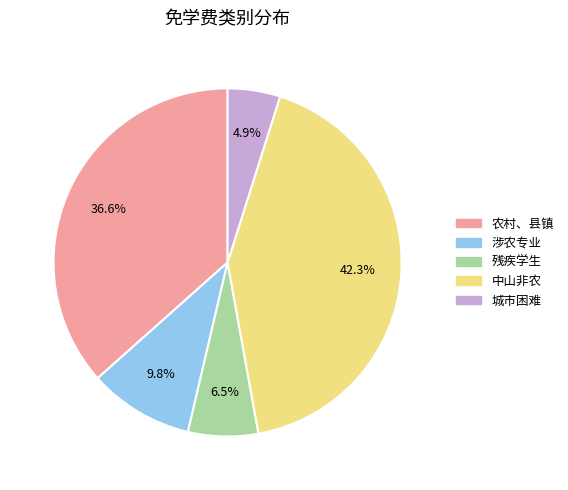

Between 中山非农 and 残疾学生, which is larger?

中山非农